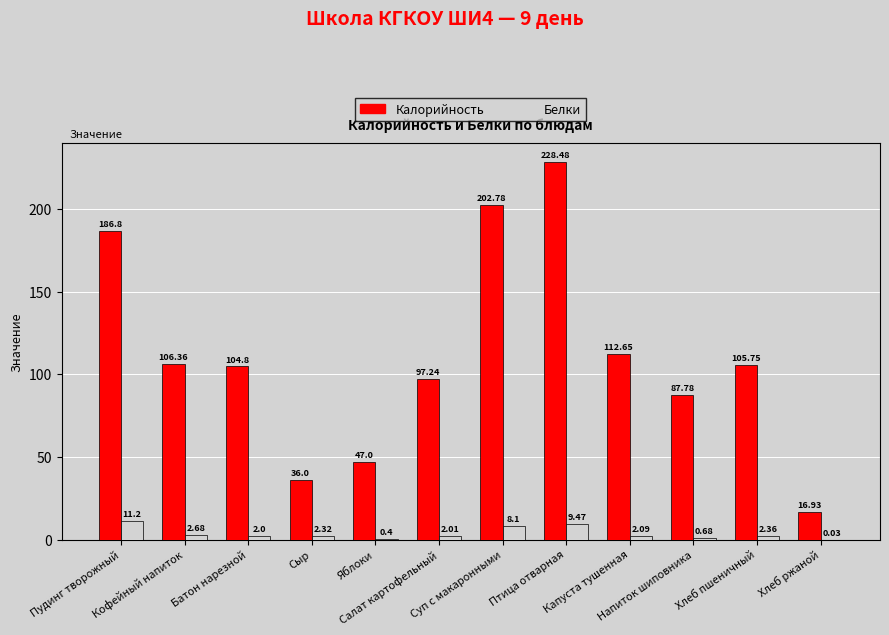

How many distinct data groups are displayed?

2